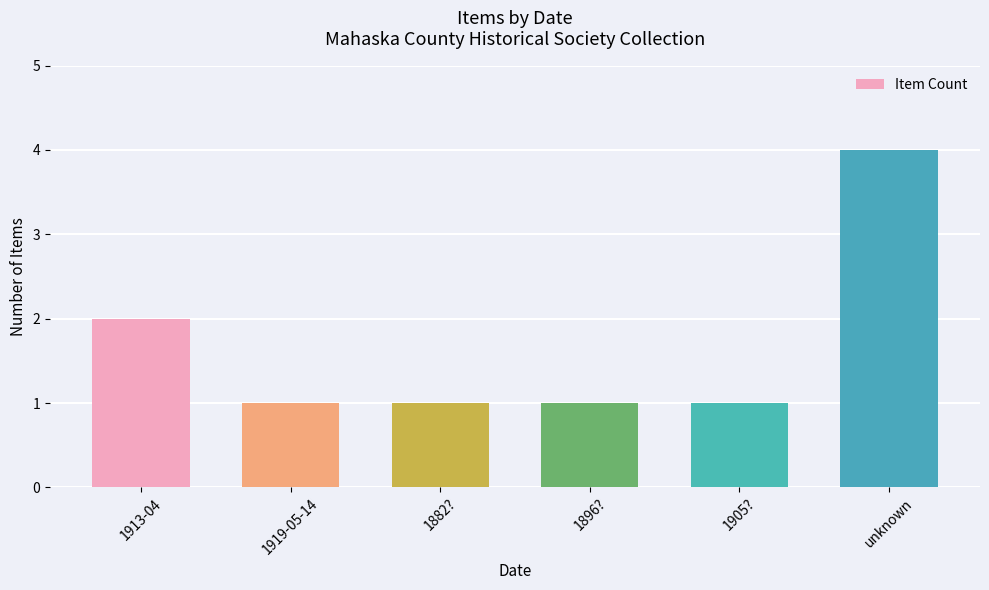

Are the bars horizontal?

No